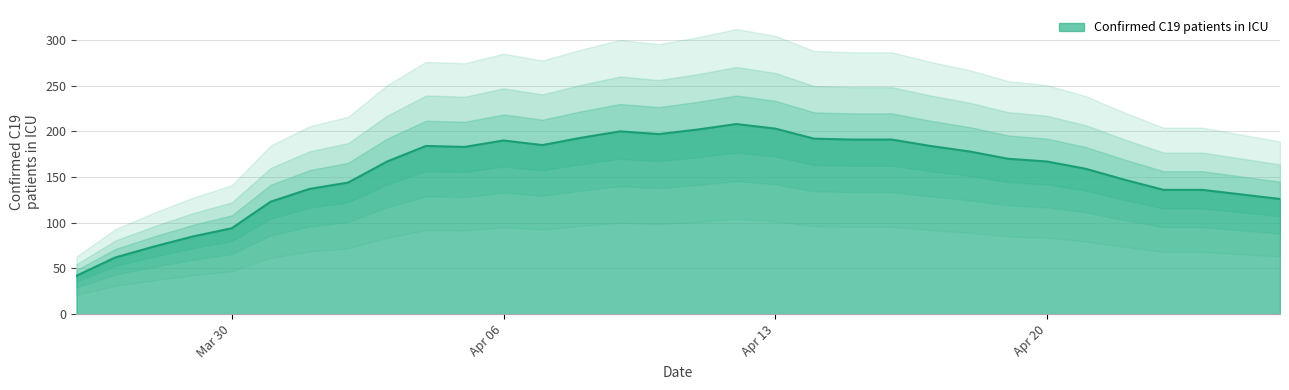

The Confirmed C19 patients in ICU series shows 331 at Apr 13. True or false?

False